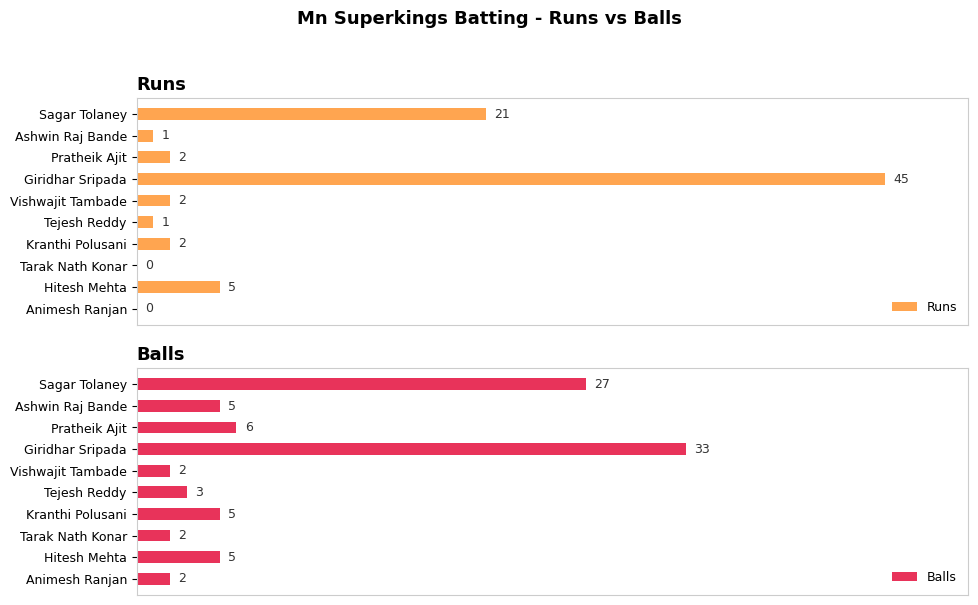

At which label is Balls closest to 17?

Sagar Tolaney